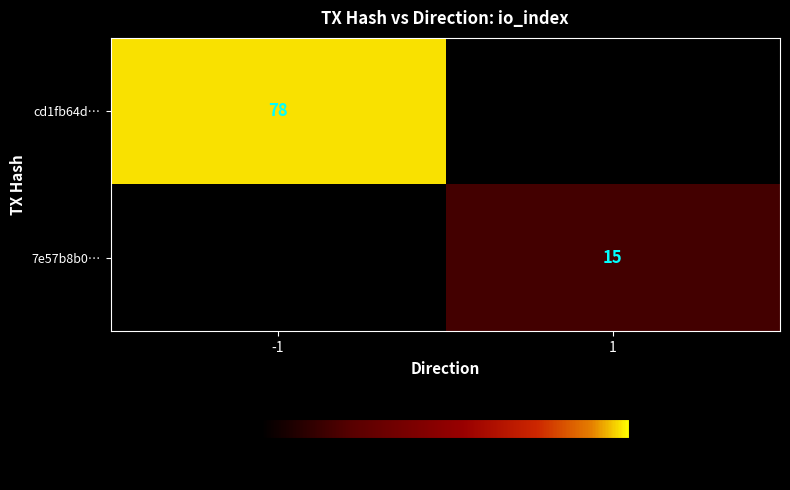

True or false: 7e57b8b0… has a value of 15 at 1.

True